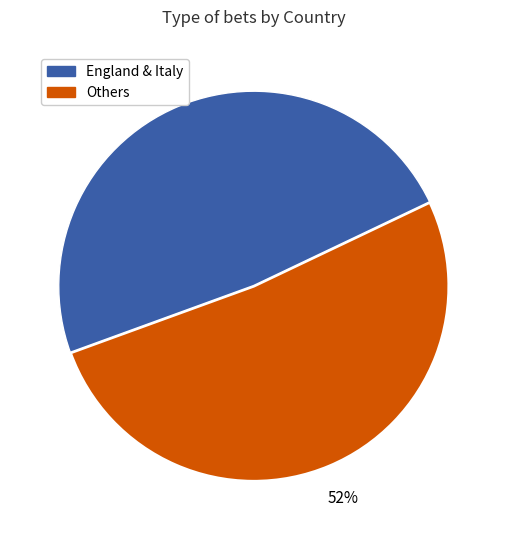

Does any single category account for the majority?

Yes